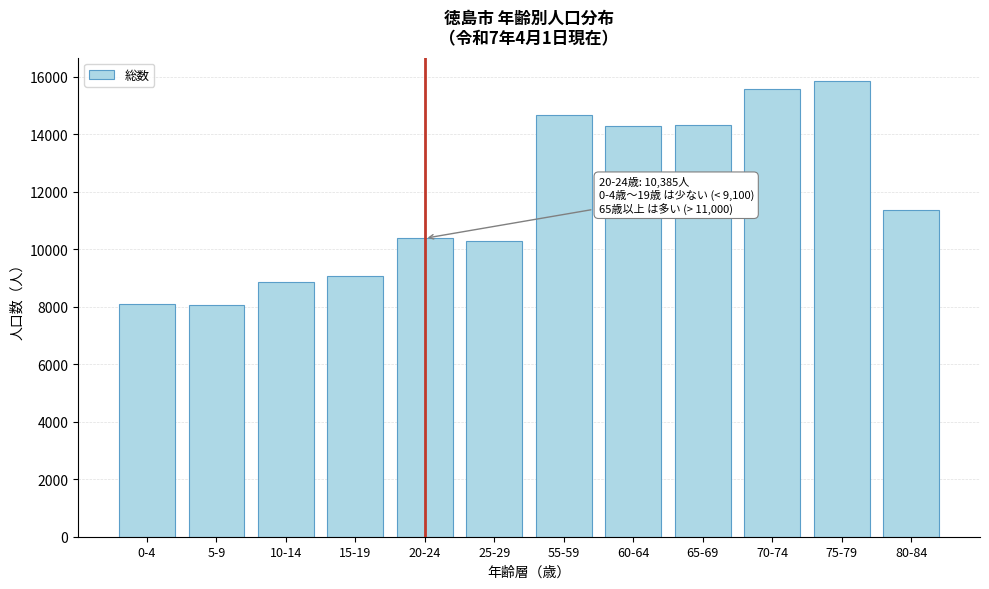

What is the smallest value displayed?

8057